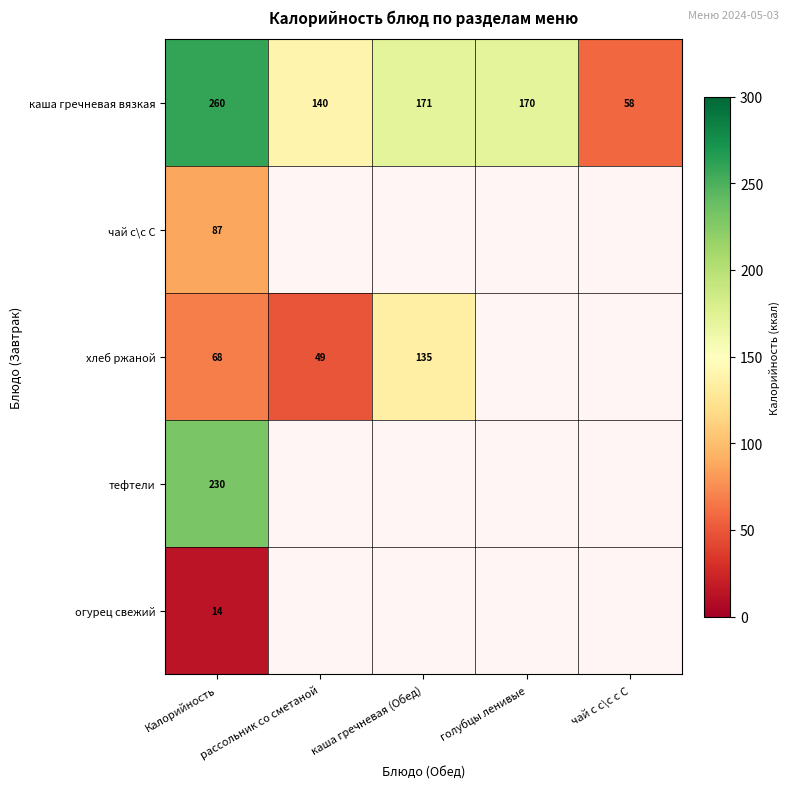

At which label does каша гречневая вязкая first exceed 170?

Калорийность